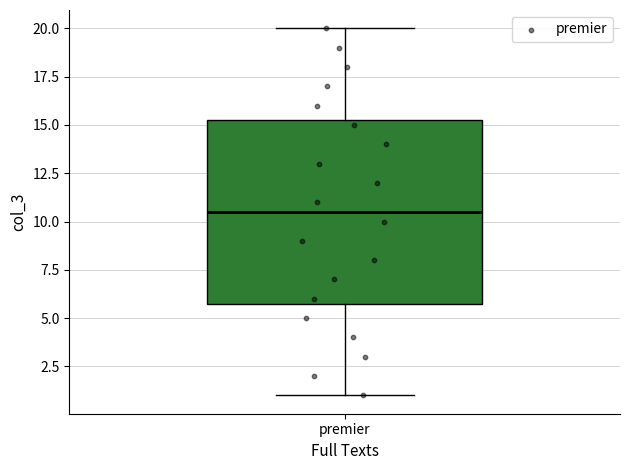

Transcribe this box plot: give where the median line is, the range the box spans, and where the two whiskers end, as read against the y-axis. The values are not printed on the chart, so give them approximately, as read against the axis.

median 10.5, box 6.0 to 15.5, whiskers 1.0 to 20.0